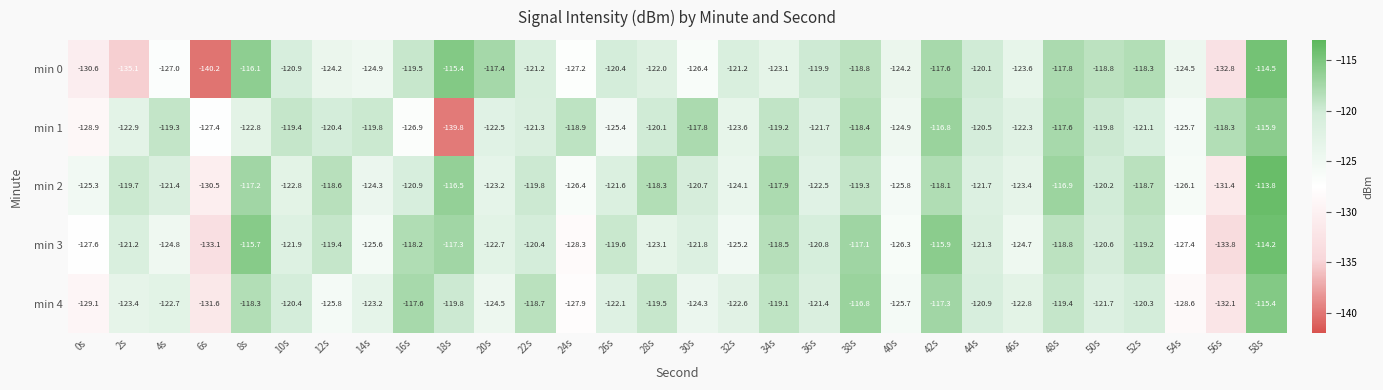

Count the number of categories in the chart.

30